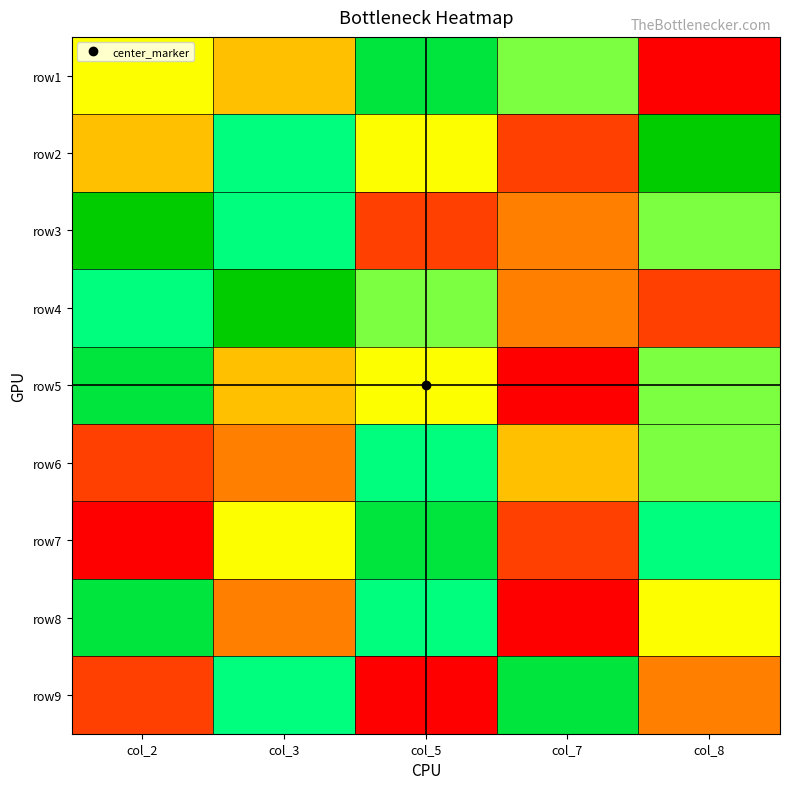

What is the difference between the highest and lowest values at col_5?

7